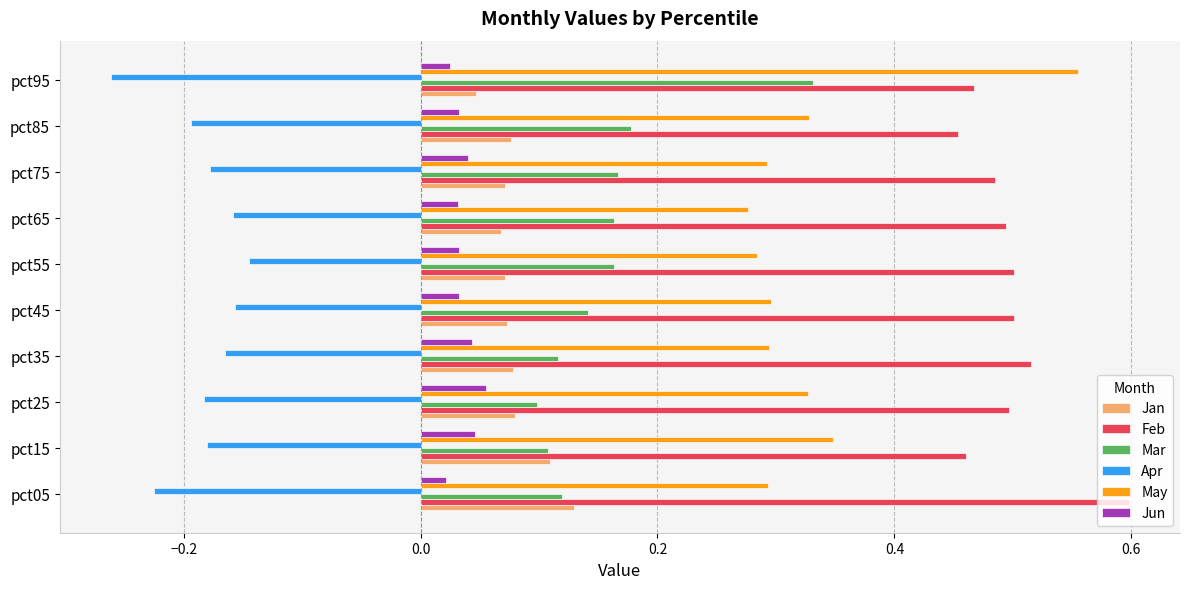

At which category is the sum across all series the highest?

pct95